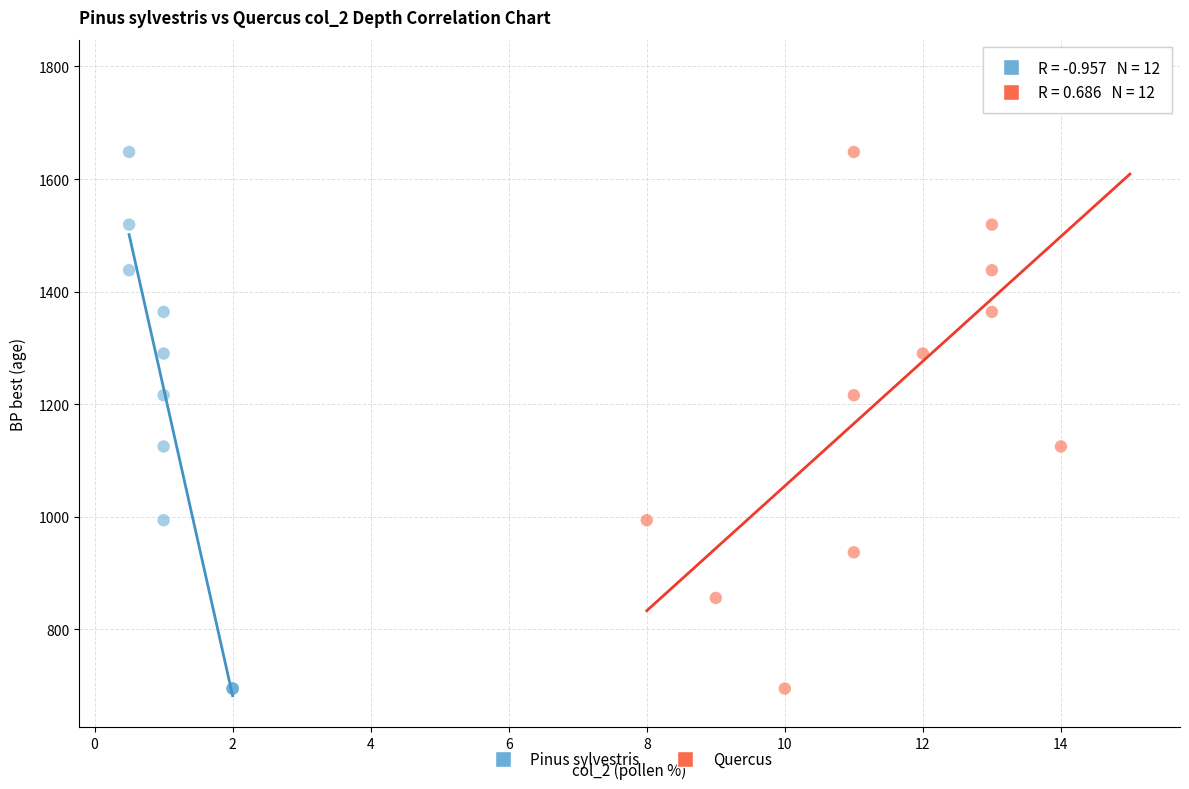

Which series has the widest spread of Y values?

Quercus